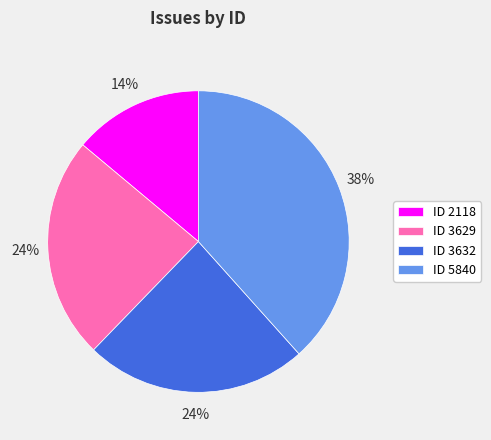

What is the largest slice in the pie chart?

ID 5840